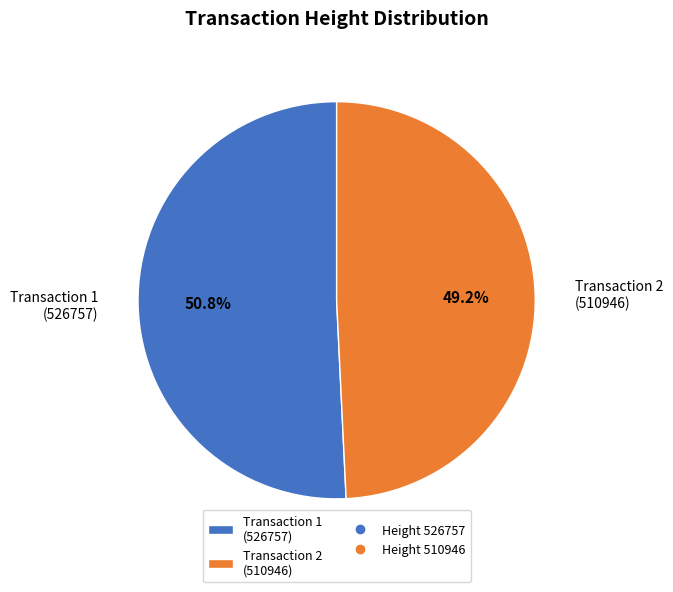

Between Transaction 2 (510946) and Transaction 1 (526757), which is larger?

Transaction 1 (526757)